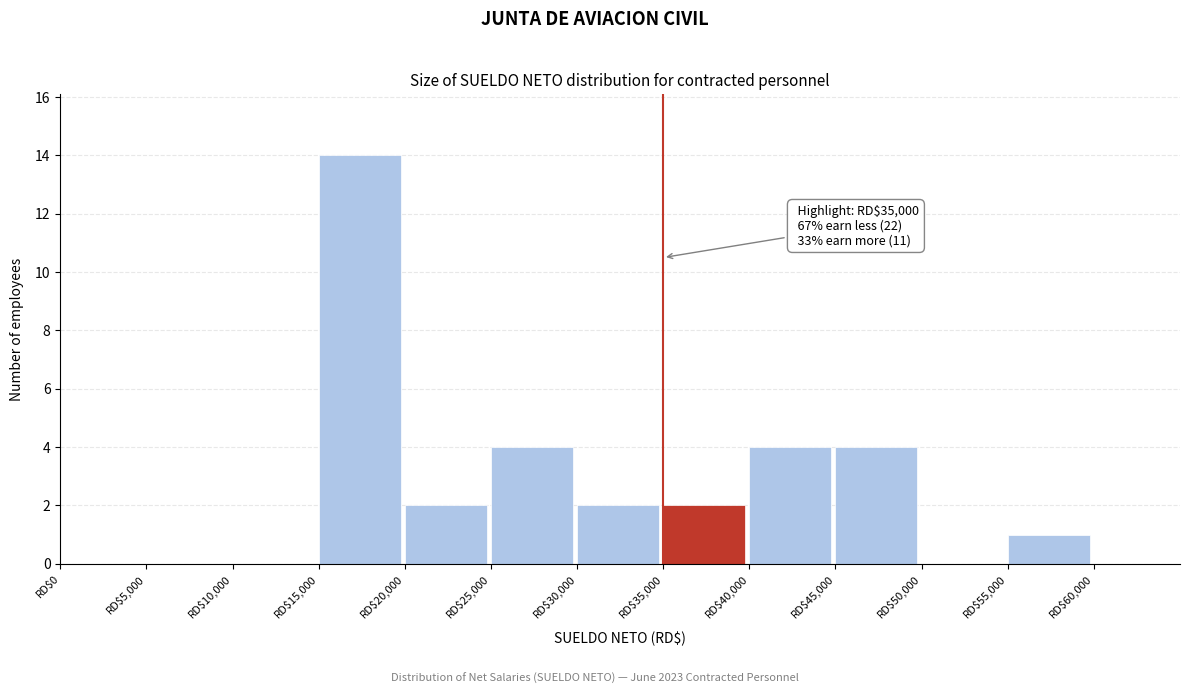

Over which range of the x-axis is the bar tallest?

15000 to 20000